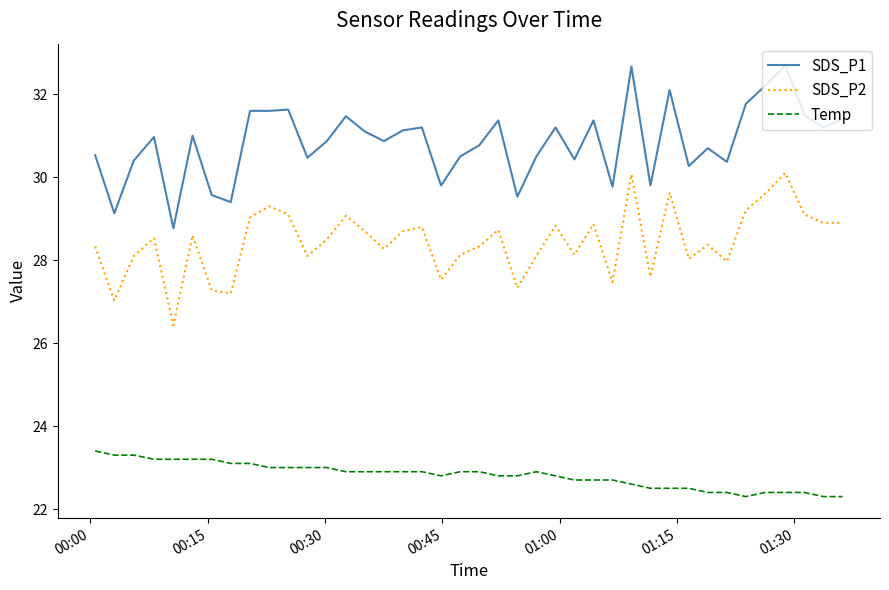

Which series has the largest range (max minus min)?

SDS_P1